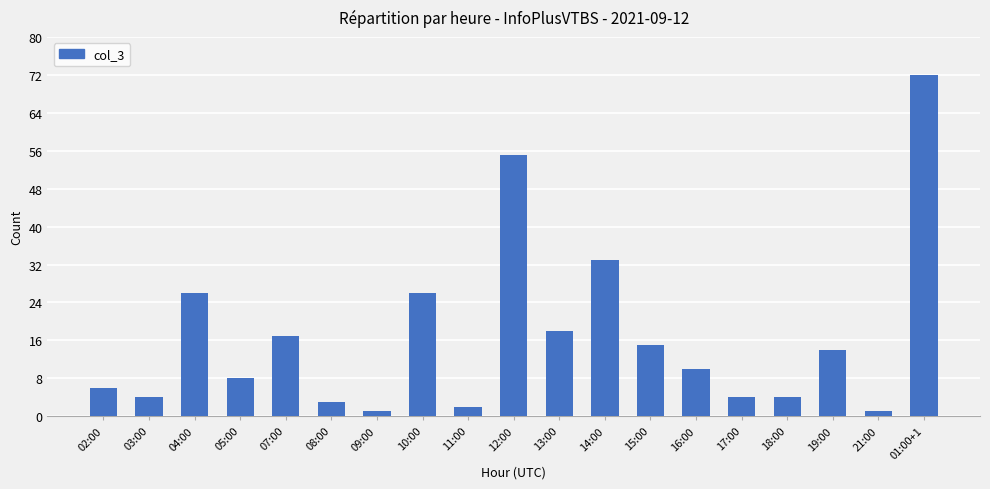

What is the label of the 6th bar from the left?

08:00